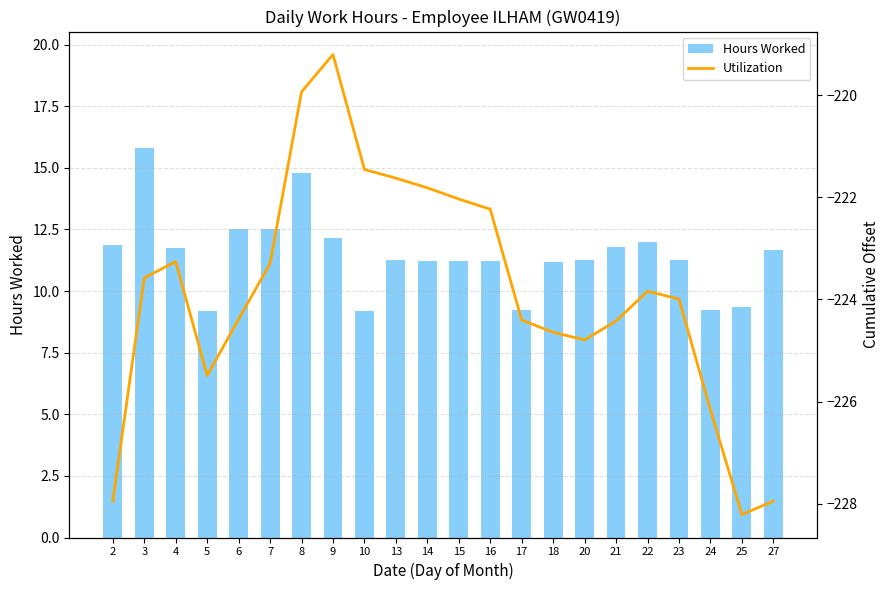

Is it true that Hours Worked equals 11.2 at 15?

True